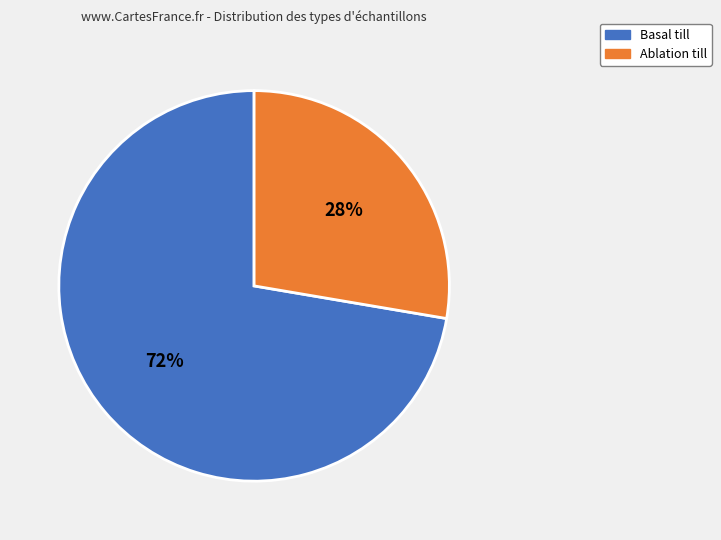

Combined, do Ablation till and Basal till account for over 50%?

Yes